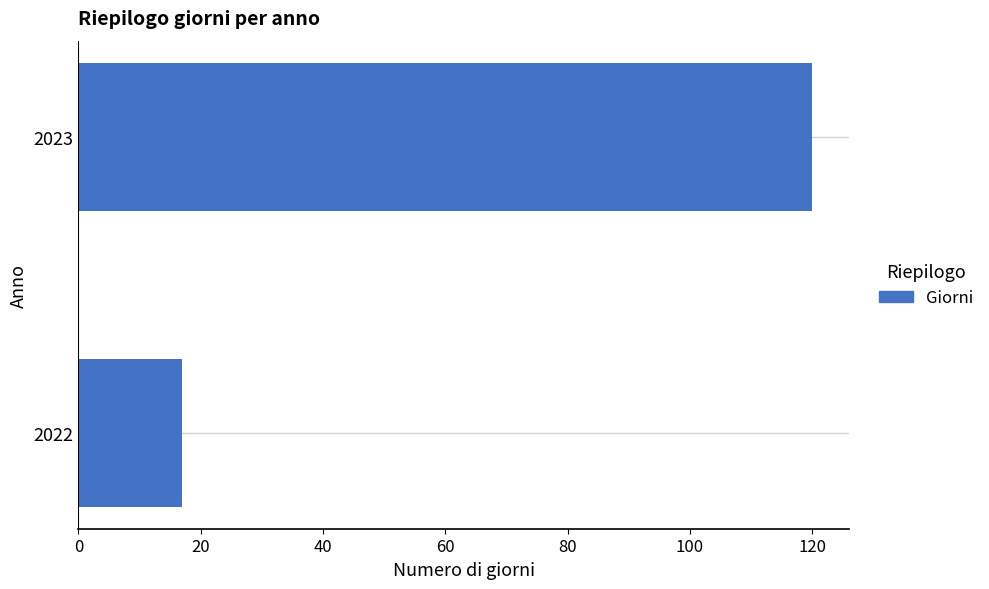

Rank the categories by value from lowest to highest.

2022, 2023